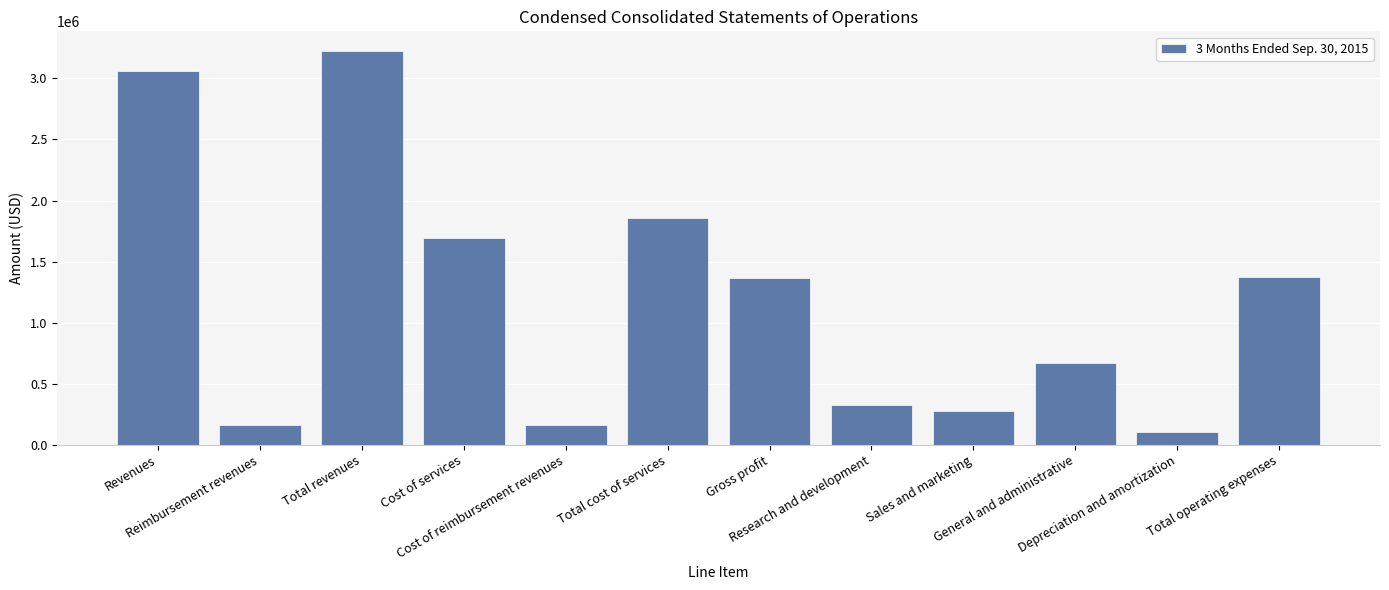

What is the sum of all values?

14286071